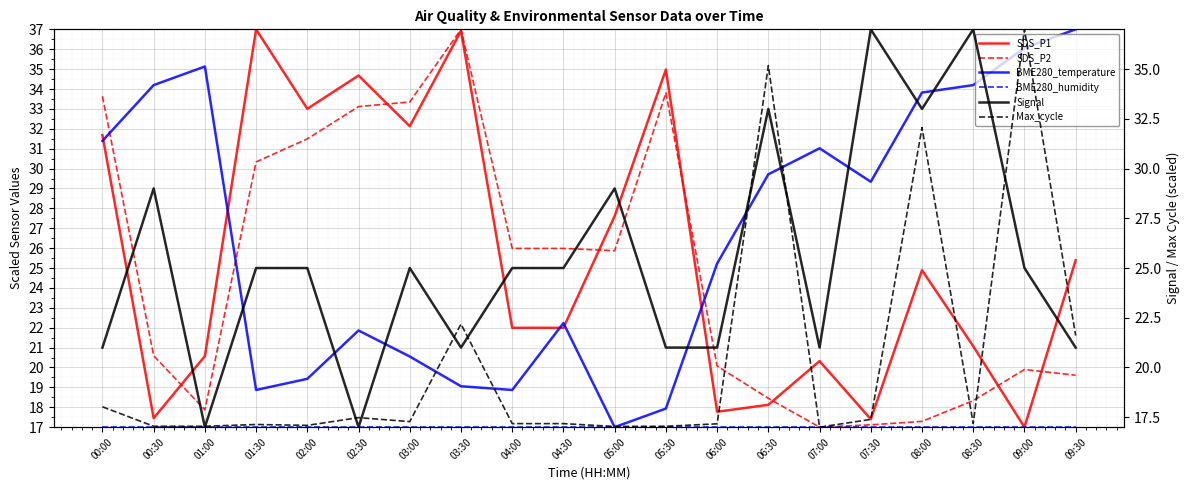

At how many categories does at least one series exceed 34?

11